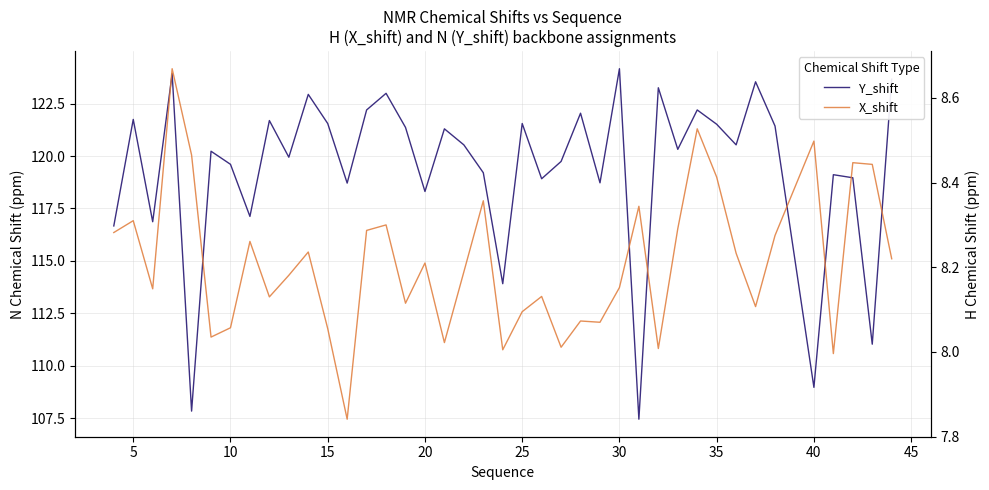

In X_shift, how many points are higher than both neighbors (excluding endpoints)?

13